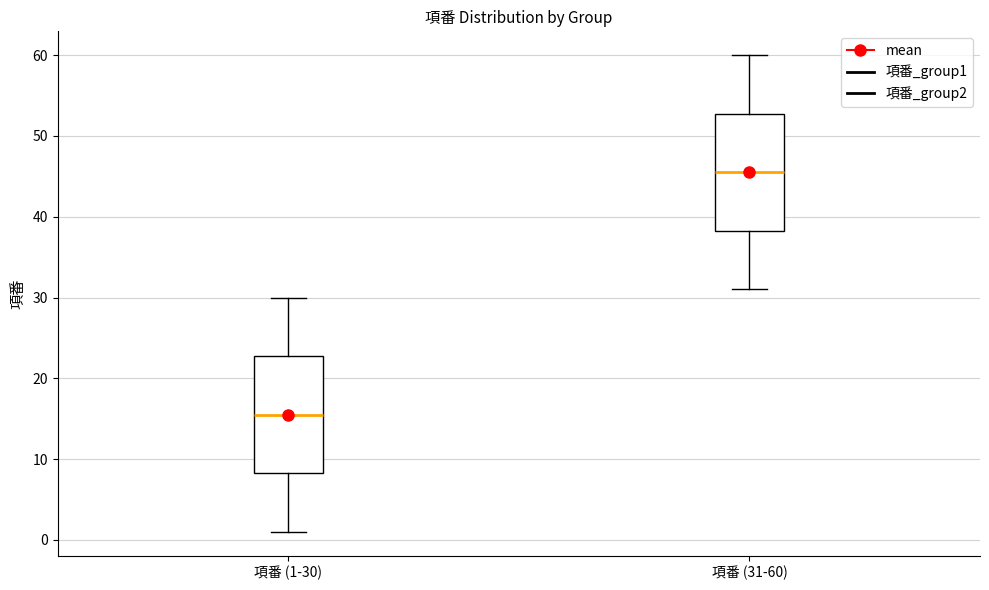

Which box has the lowest median line?

項番 (1-30)